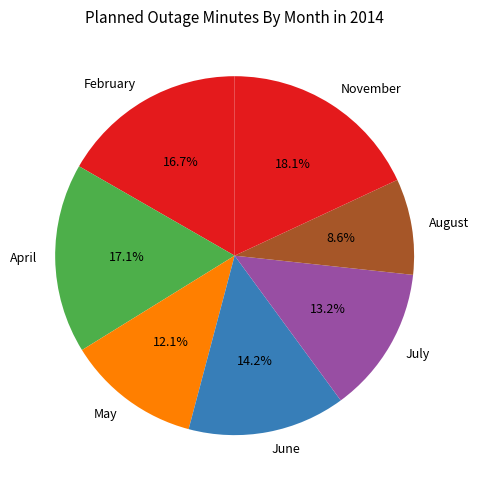

How many segments does this pie chart have?

7